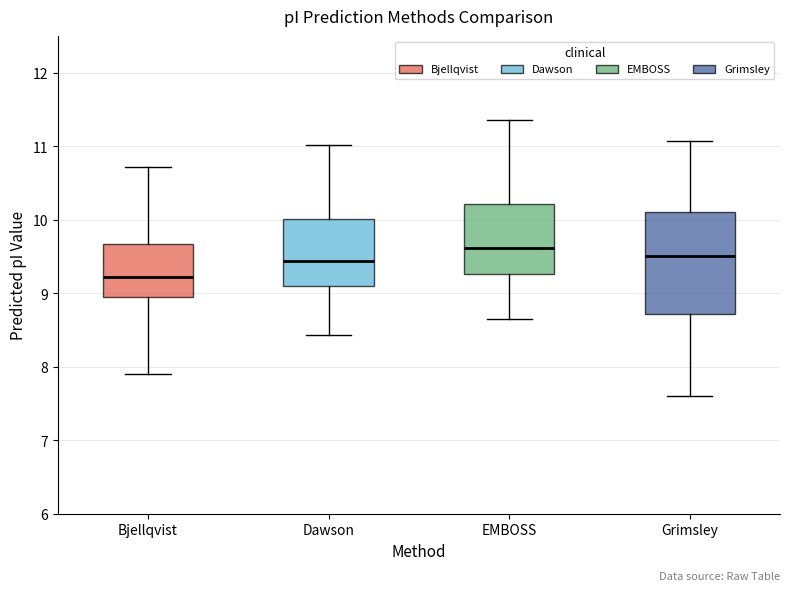

Reading left to right, transcribe this box plot: for each box, give where its median line is, the range the box spans, and where its two whiskers end, as read against the y-axis. The values are not printed on the chart, so give them approximately, as read against the axis.

Bjellqvist: median 9.2, box 8.9 to 9.7, whiskers 7.9 to 10.7
Dawson: median 9.4, box 9.1 to 10.0, whiskers 8.4 to 11.0
EMBOSS: median 9.6, box 9.3 to 10.2, whiskers 8.7 to 11.4
Grimsley: median 9.5, box 8.7 to 10.1, whiskers 7.6 to 11.1